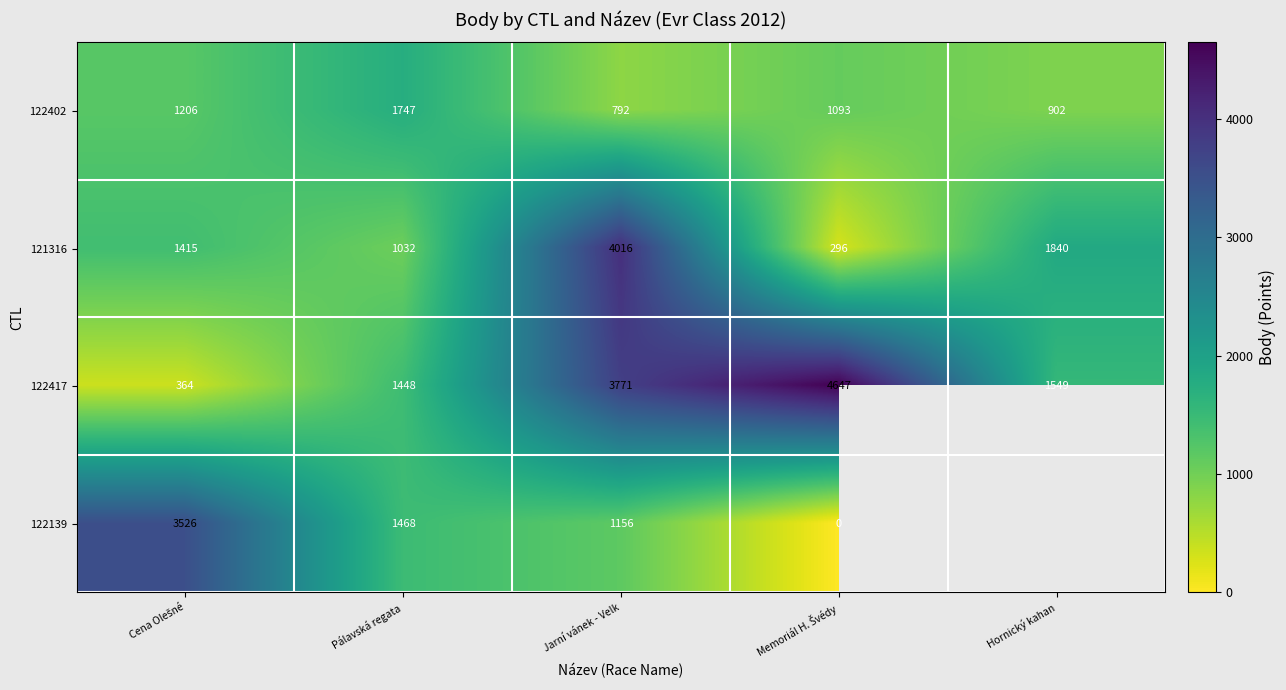

True or false: 121316 has a value of 1840 at Hornický kahan.

True